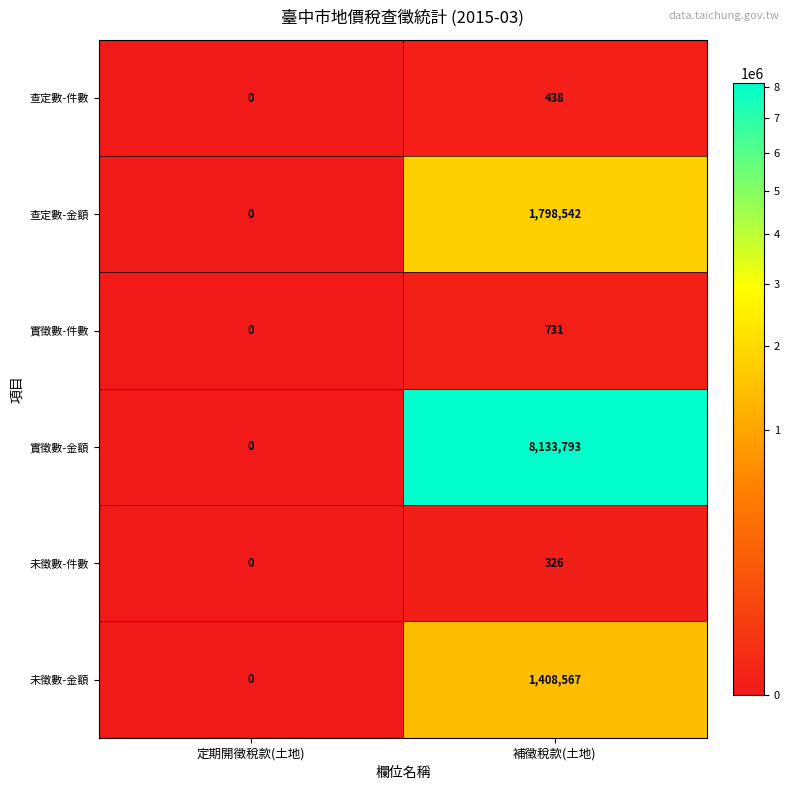

Reading left to right, list all the values displayed in this chart.

查定數-件數: 0	438
查定數-金額: 0	1798542
實徵數-件數: 0	731
實徵數-金額: 0	8133793
未徵數-件數: 0	326
未徵數-金額: 0	1408567